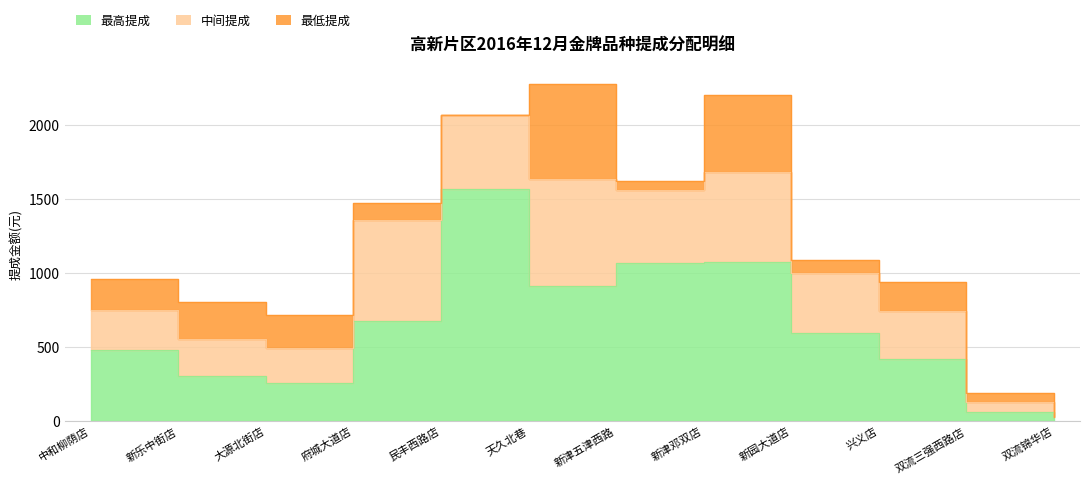

At which label does 最高提成 reach its minimum?

双流锦华店